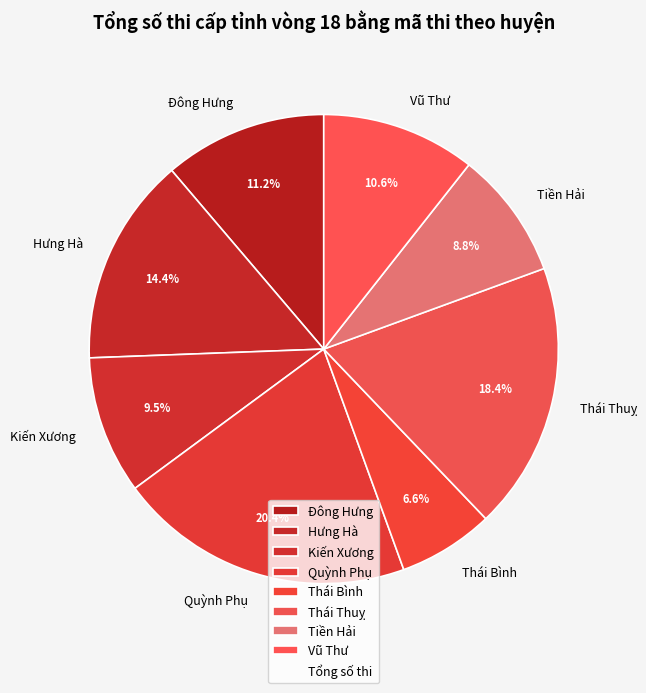

True or false: Thái Bình accounts for 7% of the total.

True